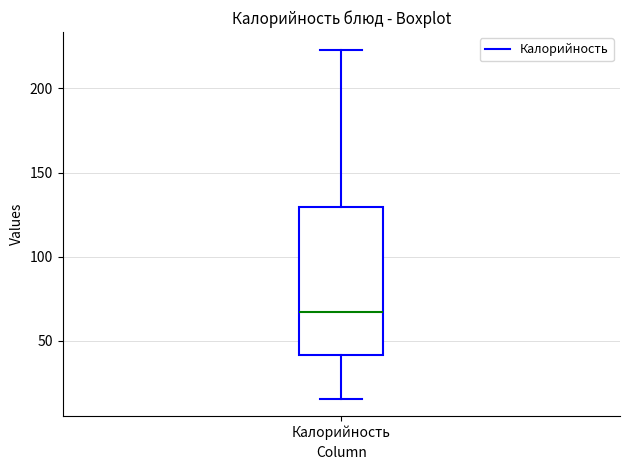

Where does the upper whisker of the box for Калорийность end on the y-axis? The values are not printed on the chart, so give them approximately, as read against the axis.

225